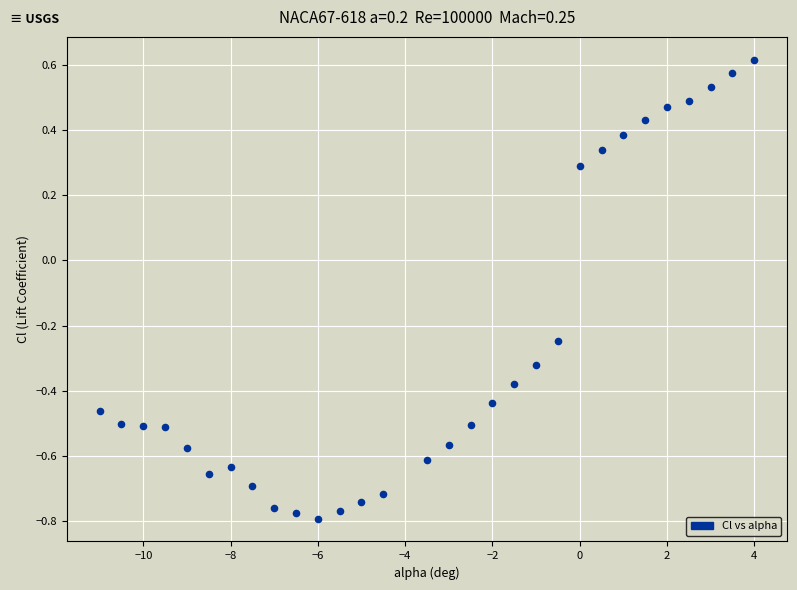

What is the range of X values (max minus min)?

15.0